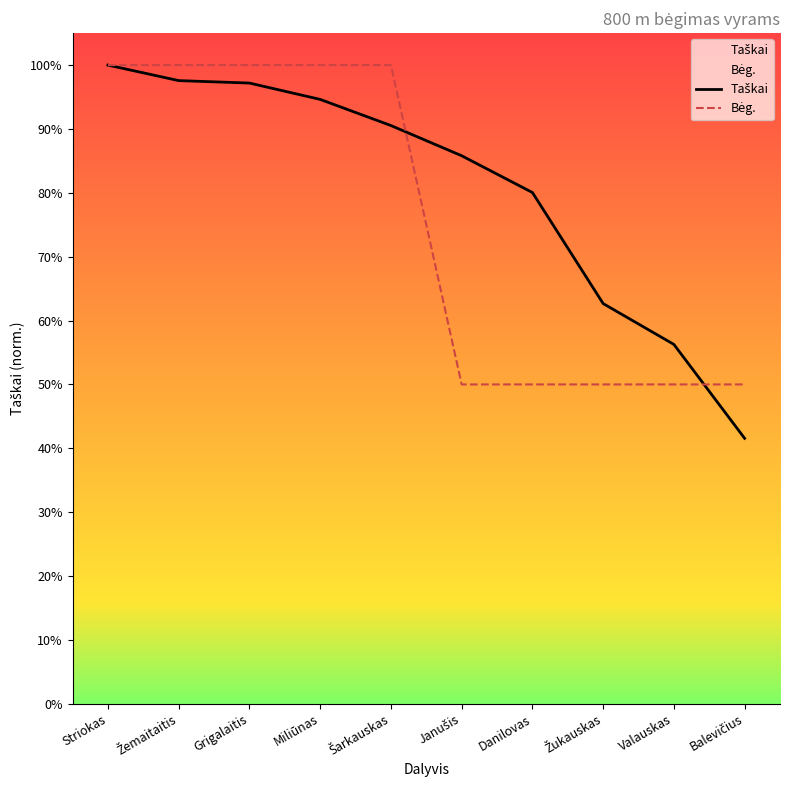

What is the value of the Bėg. point at the 3rd from the left?

100.0